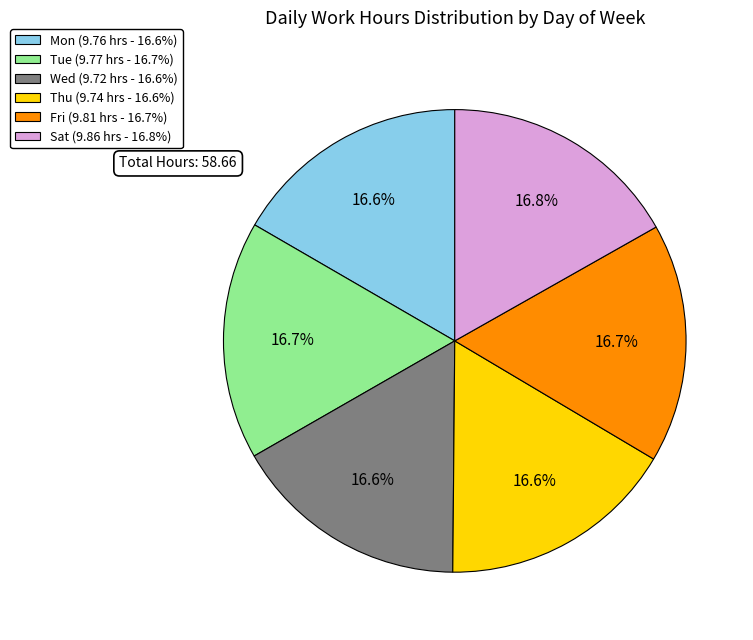

Is it true that Mon is 24% of the pie?

False